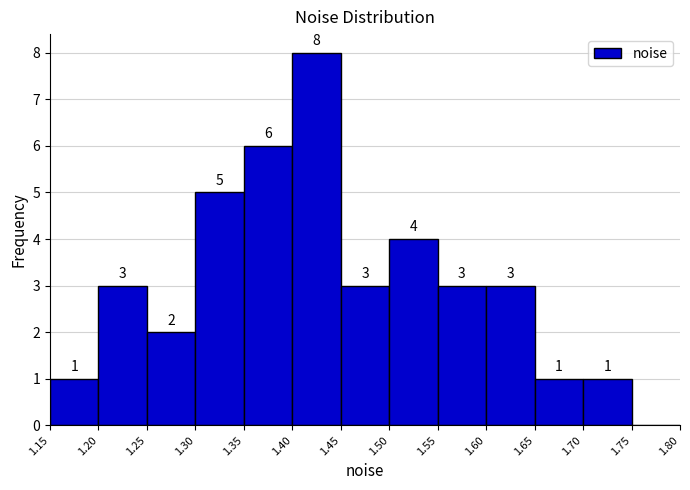

Which range on the x-axis has the tallest bar?

1.40 to 1.45